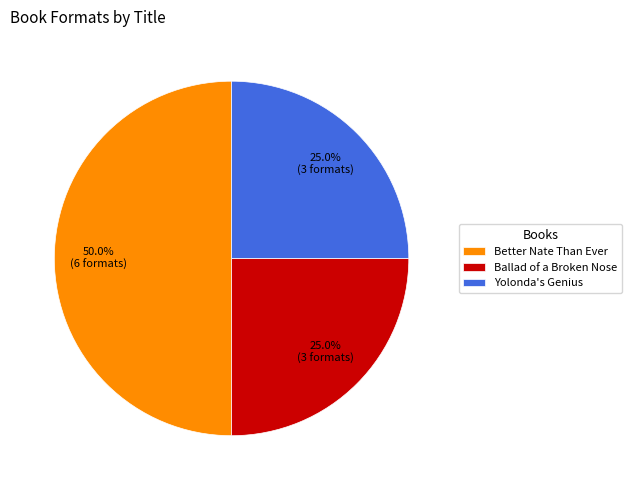

Is Yolonda's Genius the majority of the pie?

No